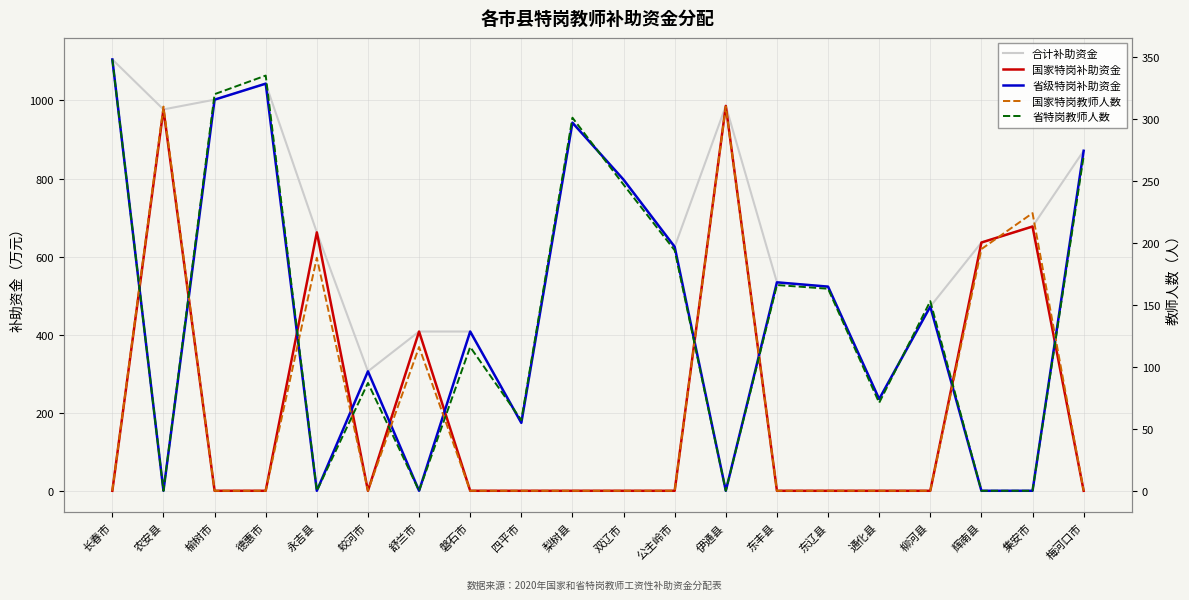

Reading right to left, what are all the values shown in this chart?

合计补助资金: 871	677	636	472	235	523	534	986	625	797	943	174	408	408	306	662	1043	1002	977	1105
国家特岗补助资金: 0	677	636	0	0	0	0	986	0	0	0	0	0	408	0	662	0	0	977	0
省级特岗补助资金: 871	0	0	472	235	523	534	0	625	797	943	174	408	0	306	0	1043	1002	0	1105
国家特岗教师人数: 0	224	195	0	0	0	0	310	0	0	0	0	0	116	0	188	0	0	310	0
省特岗教师人数: 270	0	0	153	71	163	166	0	194	247	301	57	116	0	87	0	335	320	0	348